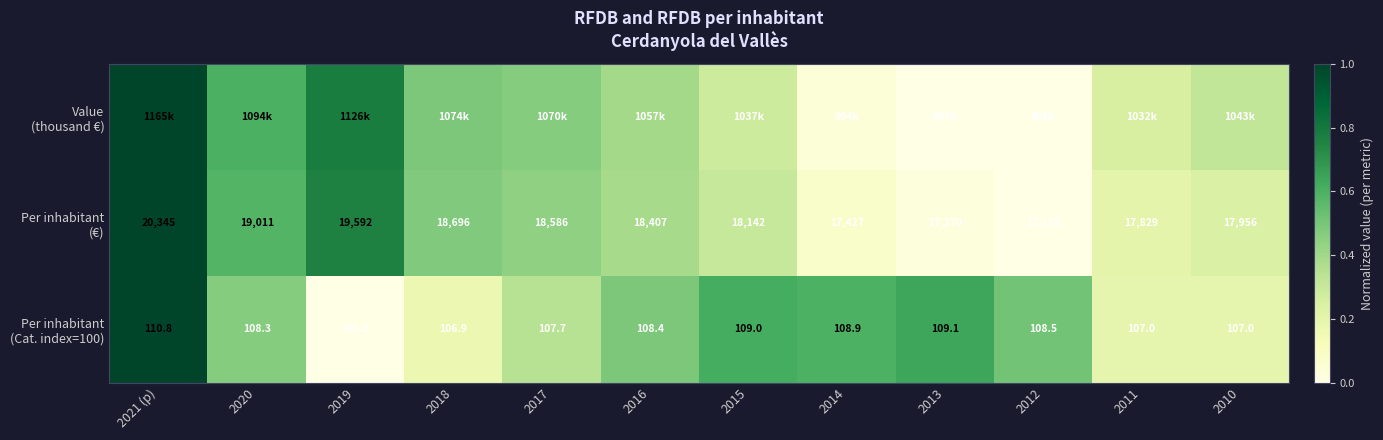

Rank the categories by Per inhabitant (€) value from highest to lowest.

2021 (p), 2019, 2020, 2018, 2017, 2016, 2015, 2010, 2011, 2014, 2013, 2012